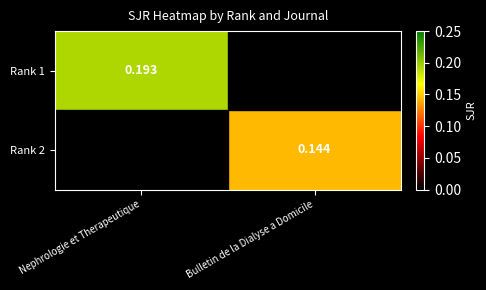

Is the value of Rank 1 at Nephrologie et Therapeutique greater than the value of Rank 2 at Bulletin de la Dialyse a Domicile?

Yes